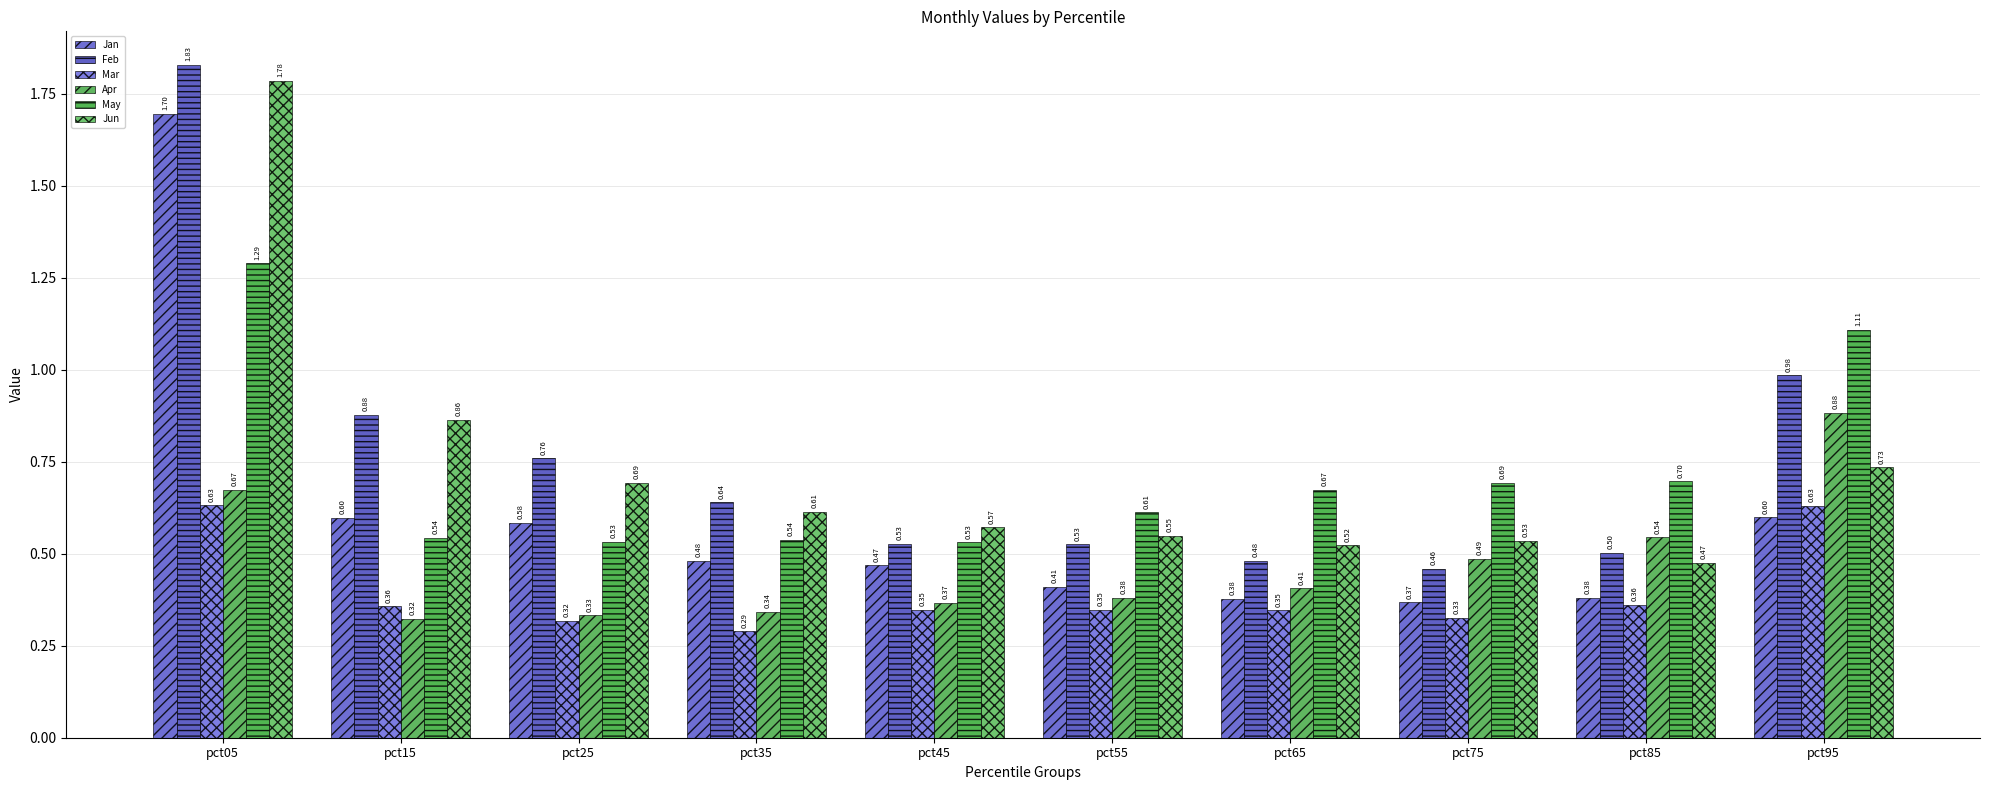

Which has a higher value, pct05 or pct95?

pct05